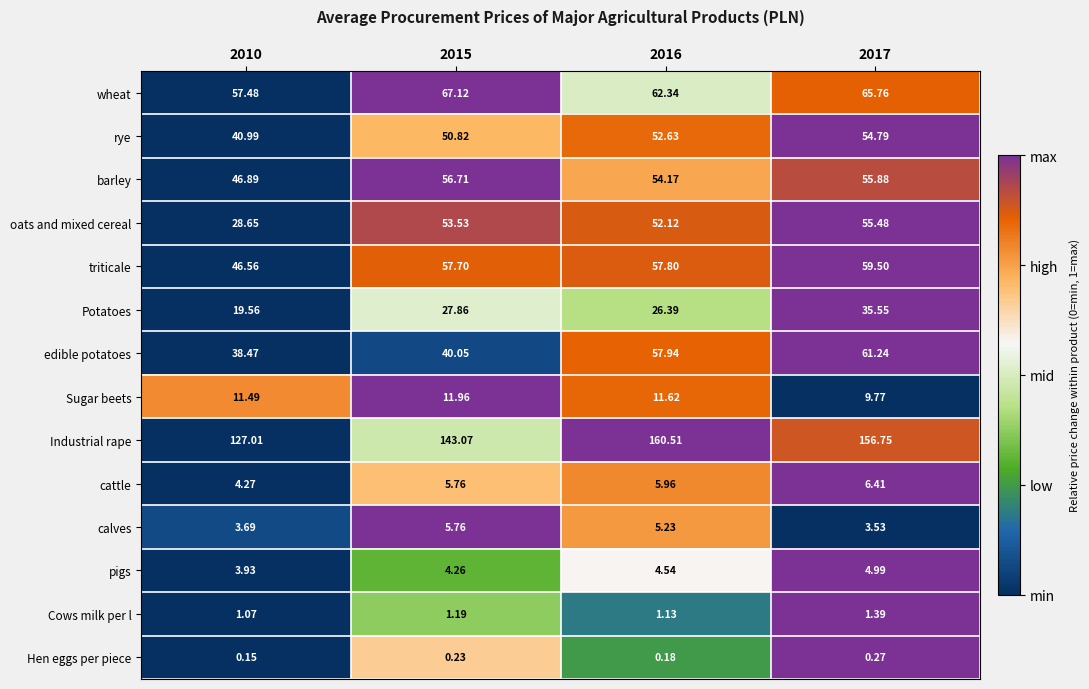

Which series has the widest spread of values?

Industrial rape